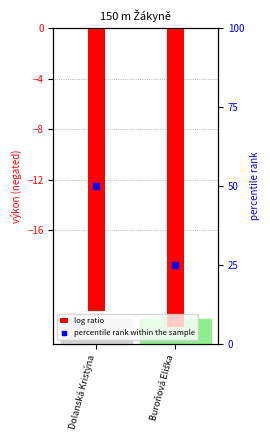

What is the total value across all series at Buroňová Eliška?

1.3